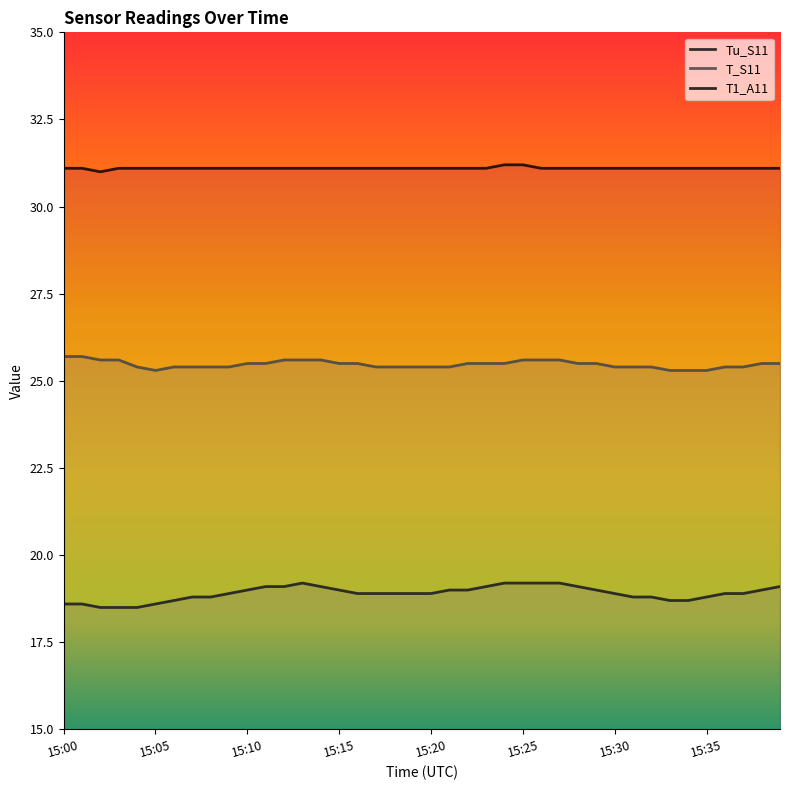

List the series in order of their overall mean, lowest first.

Tu_S11, T_S11, T1_A11